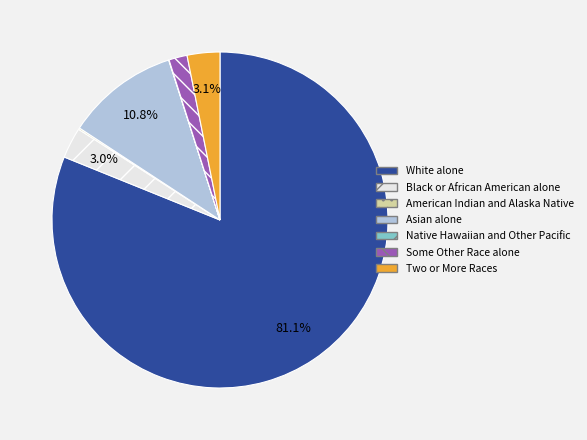

Which category accounts for the majority?

White alone